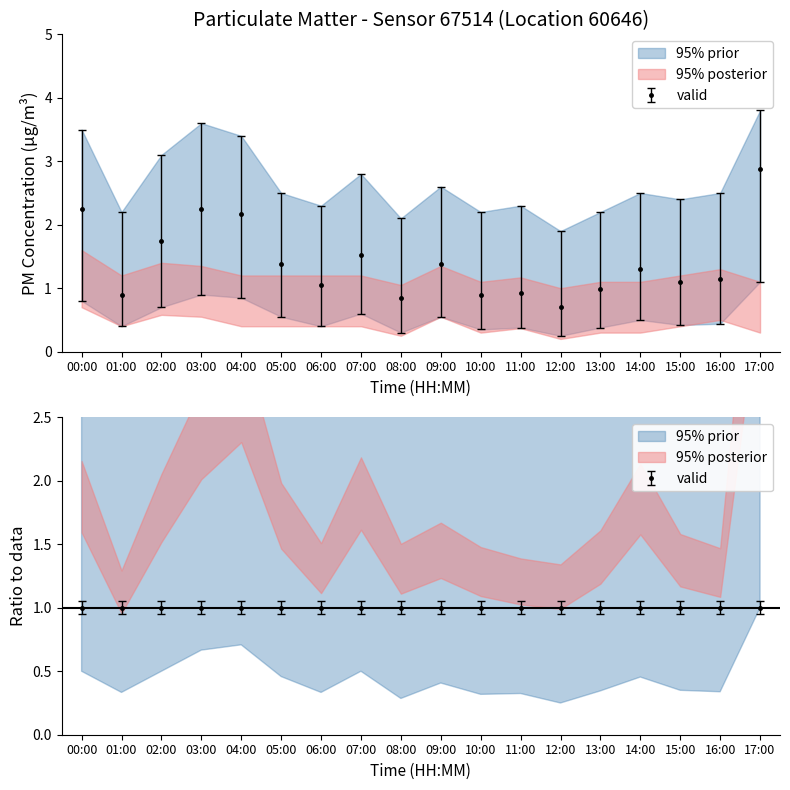

What position from the right is 02:00?

16